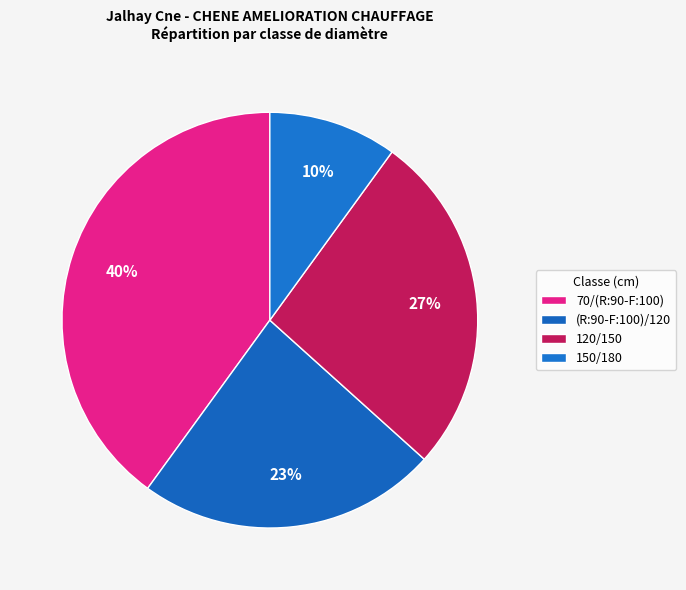

Do 70/(R:90-F:100) and (R:90-F:100)/120 together represent more than half of the pie?

Yes